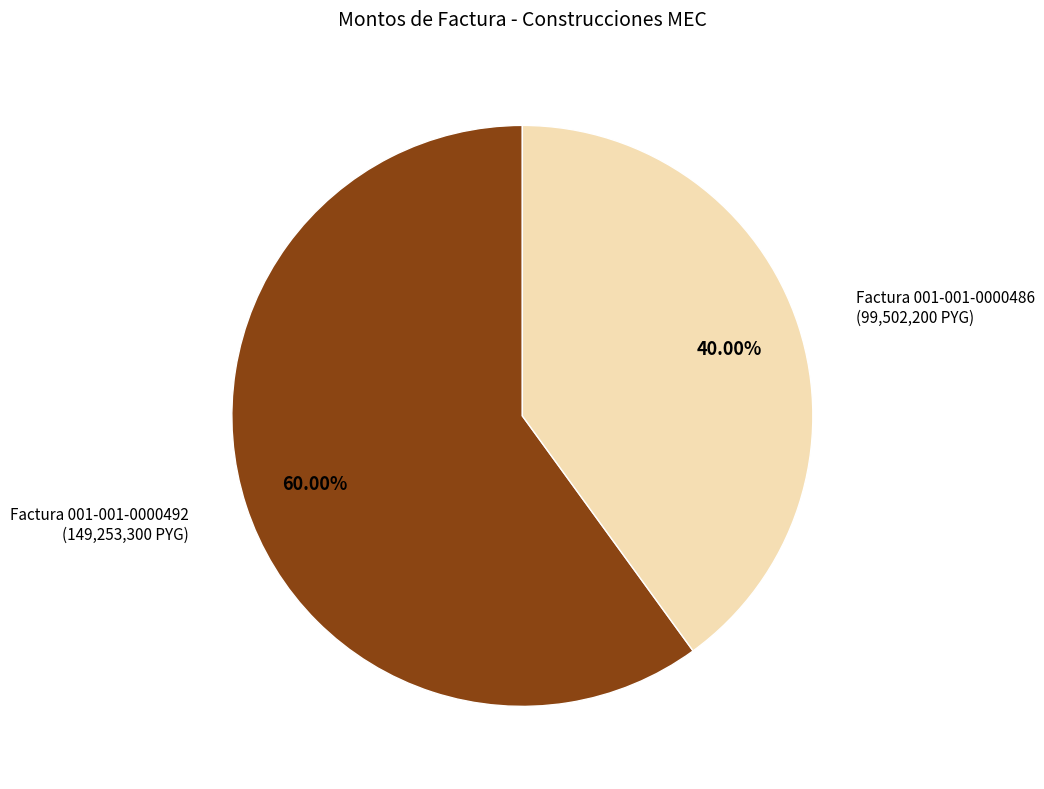

Does any single category account for the majority?

Yes